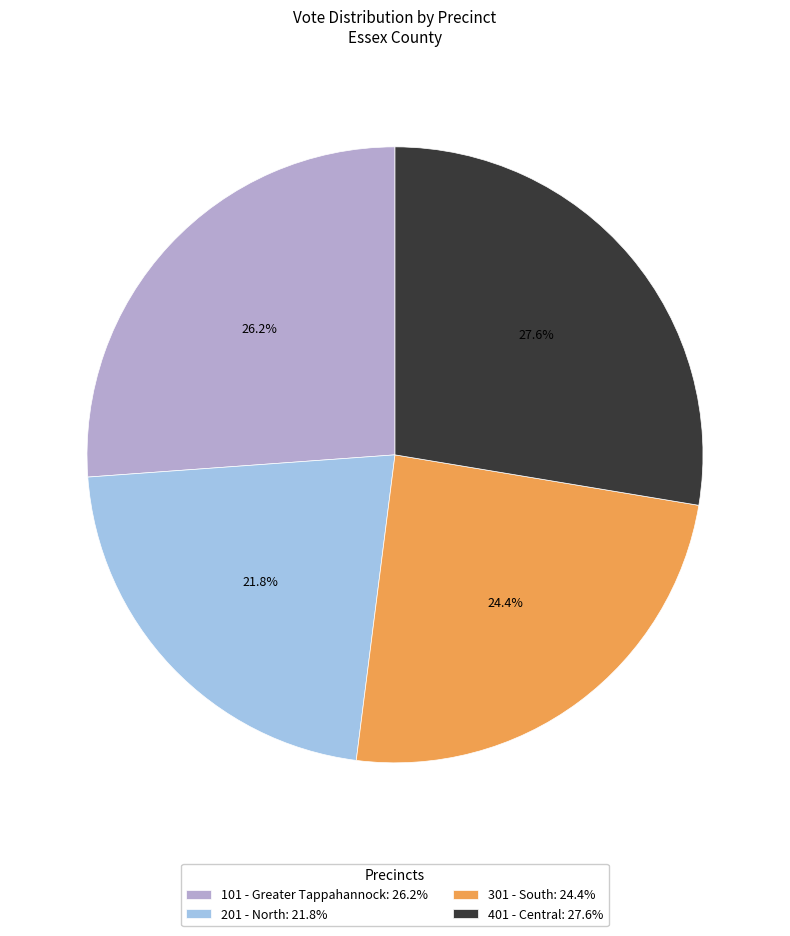

What percentage is the 201 - North slice, to the nearest percent?

22%